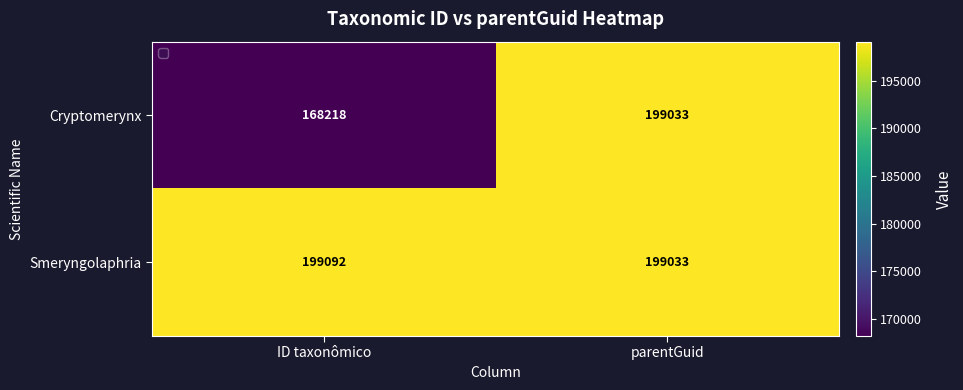

Is the value of Smeryngolaphria at ID taxonômico greater than the value of Cryptomerynx at parentGuid?

Yes